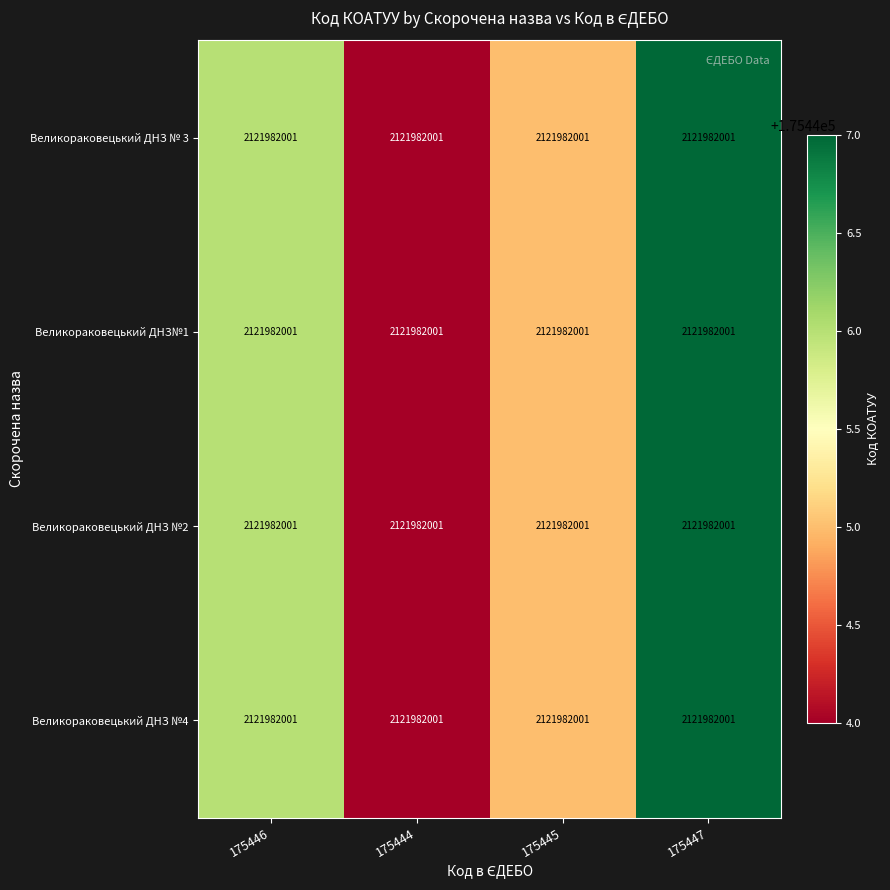

Which series changed the most between 175446 and 175445?

Великораковецький ДНЗ № 3